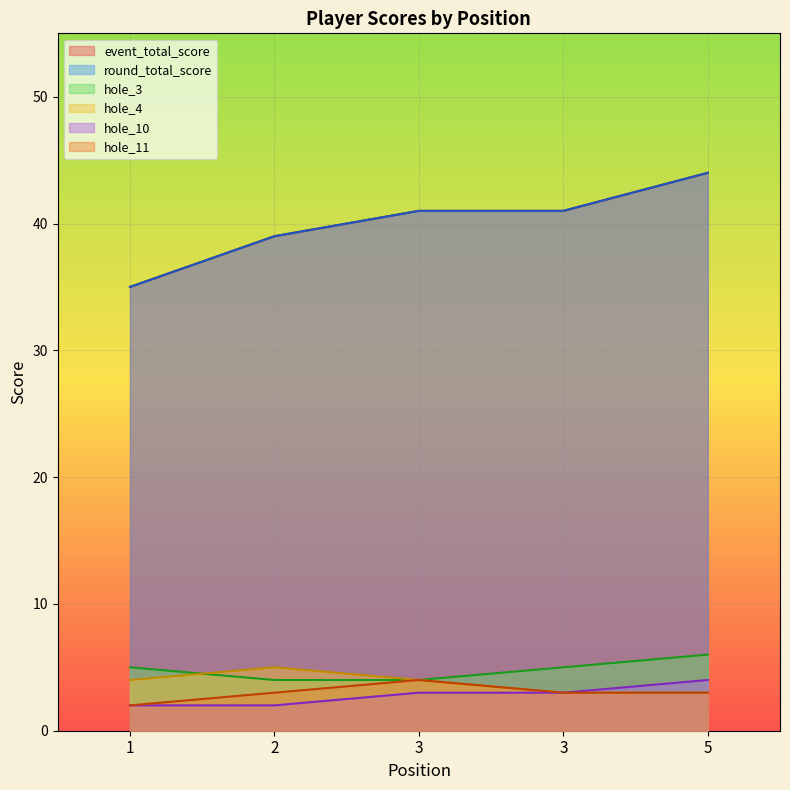

How many values in the event_total_score series exceed 41?

1